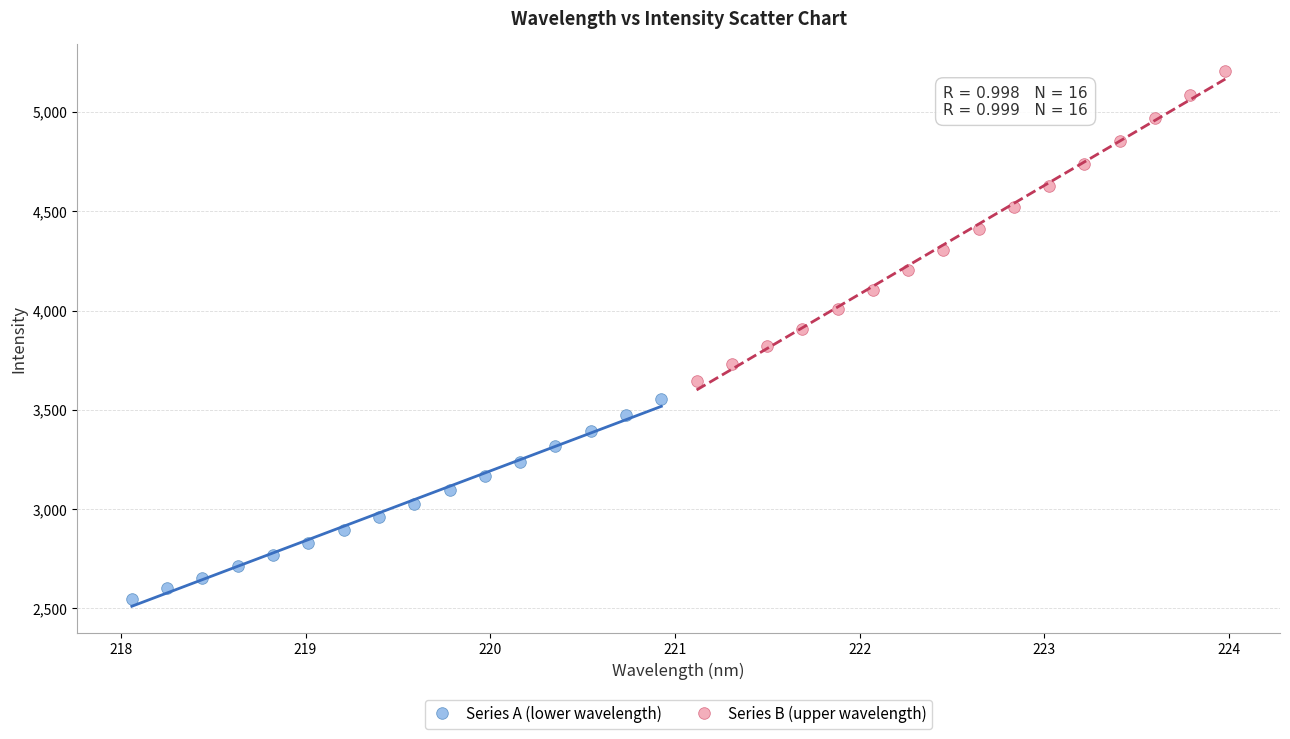

What are all the series names shown in the legend?

Series A (lower wavelength), Series B (upper wavelength)